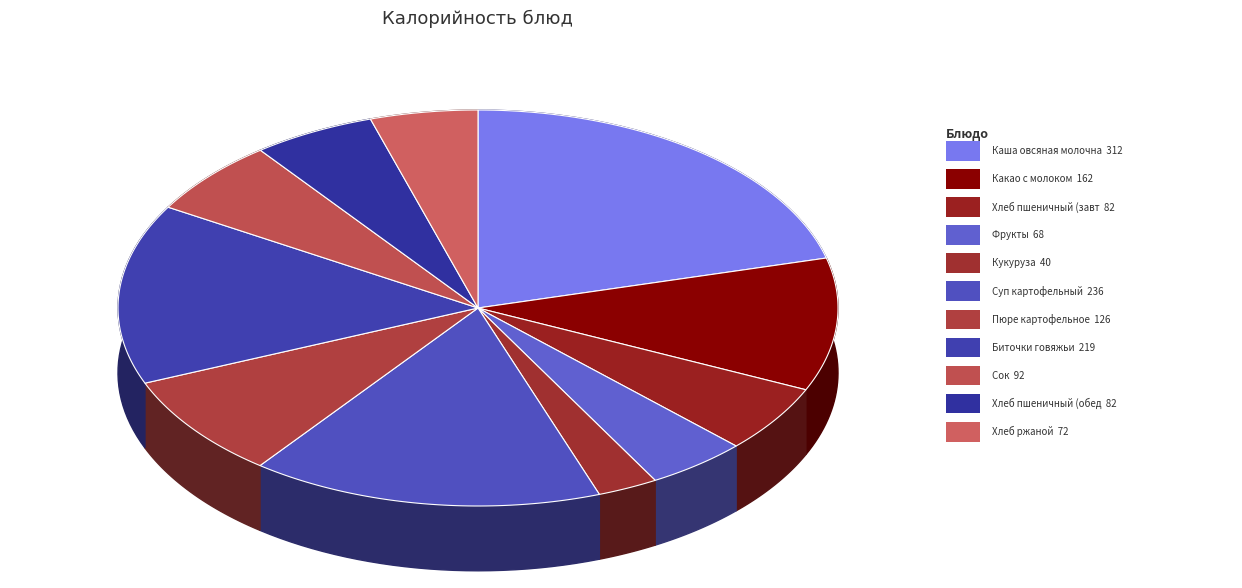

Rank the categories by value from highest to lowest.

Завтрак, Суп картофельный с бобовыми, Биточки из мяса говядины паровые, Какао с молоком, Пюре картофельное, Сок, хлеб пшеничный (завтрак), хлеб пшеничный (обед), хлеб ржаной, Фрукты, Кукуруза